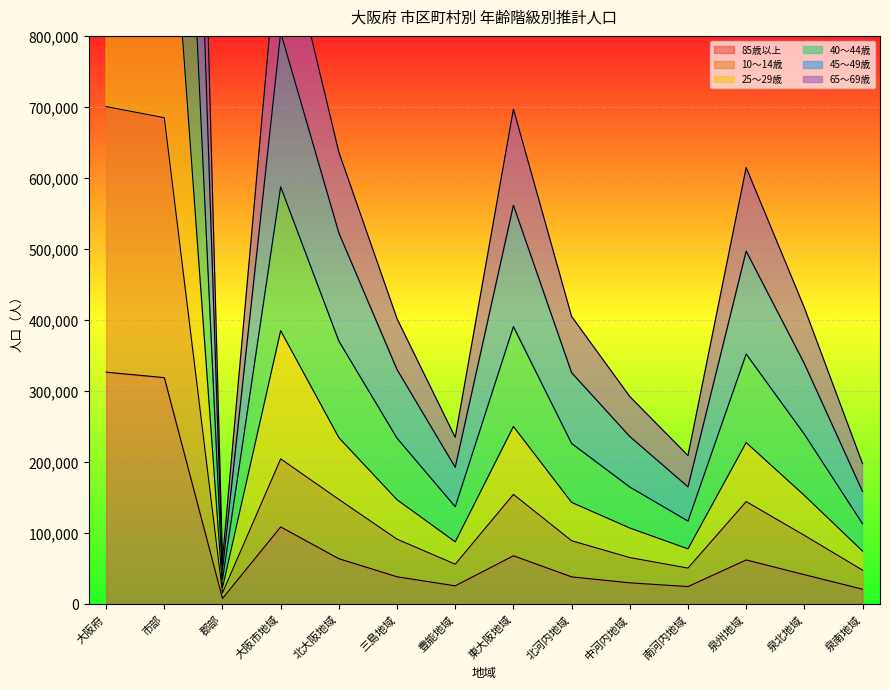

Reading left to right, list all the values displayed in this chart.

85歳以上: 大阪府=326395	市部=318735	郡部=7659	大阪市地域=108473	北大阪地域=63695	三島地域=38235	豊能地域=25460	東大阪地域=67817	北河内地域=38128	中河内地域=29689	南河内地域=24457	泉州地域=61953	泉北地域=41204	泉南地域=20748
10～14歳: 大阪府=700403	市部=684775	郡部=15627	大阪市地域=204311	北大阪地域=147185	三島地域=91196	豊能地域=55989	東大阪地域=154276	北河内地域=89000	中河内地域=65276	南河内地域=50496	泉州地域=144135	泉北地域=96572	泉南地域=47562
25～29歳: 大阪府=1173794	市部=1151091	郡部=22702	大阪市地域=384876	北大阪地域=234161	三島地域=146713	豊能地域=87448	東大阪地域=249925	北河内地域=143022	中河内地域=106903	南河内地域=77565	泉州地域=227267	泉北地域=152820	泉南地域=74446
40～44歳: 大阪府=2550395	市部=2502715	郡部=47680	大阪市地域=804819	北大阪地域=522436	三島地域=330044	豊能地域=192393	東大阪地域=561429	北河内地域=325660	中河内地域=235769	南河内地域=164901	泉州地域=496810	泉北地域=338420	泉南地域=158389
45～49歳: 大阪府=3134836	市部=3072485	郡部=62351	大阪市地域=978210	北大阪地域=636227	三島地域=401619	豊能地域=234609	東大阪地域=696883	北河内地域=404843	中河内地域=292040	南河内地域=208899	泉州地域=614617	泉北地域=417135	泉南地域=197481
65～69歳: 大阪府=1816723	市部=1782502	郡部=34221	大阪市地域=587389	北大阪地域=370191	三島地域=233348	豊能地域=136843	東大阪地域=390575	北河内地域=225960	中河内地域=164615	南河内地域=116647	泉州地域=351921	泉北地域=238983	泉南地域=112937